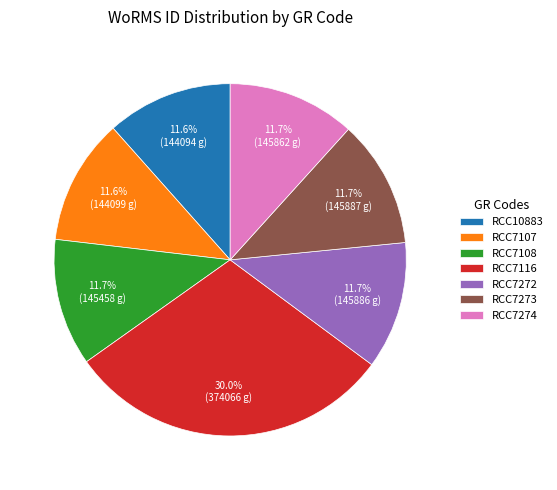

Is it true that RCC7116 is 30% of the pie?

True